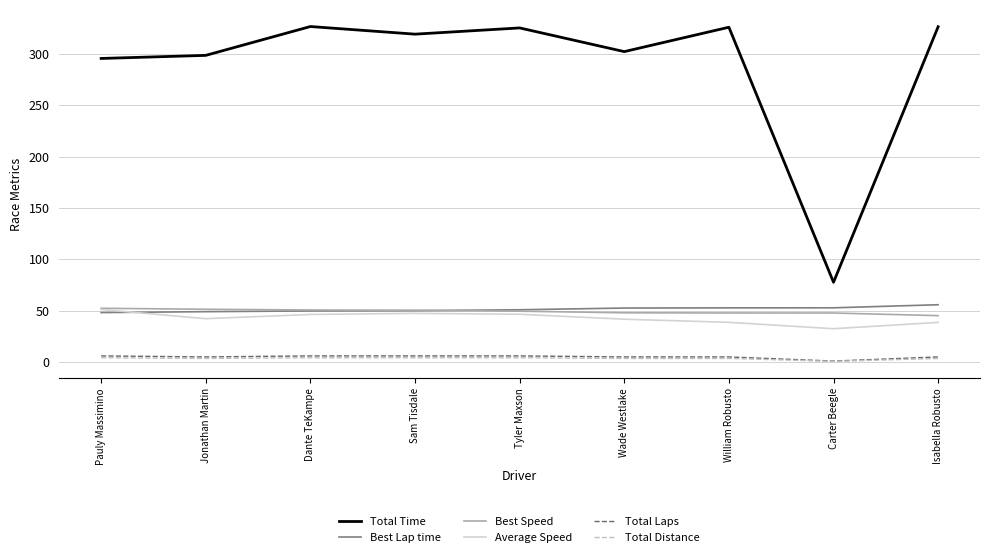

Does the chart have visible grid lines?

Yes